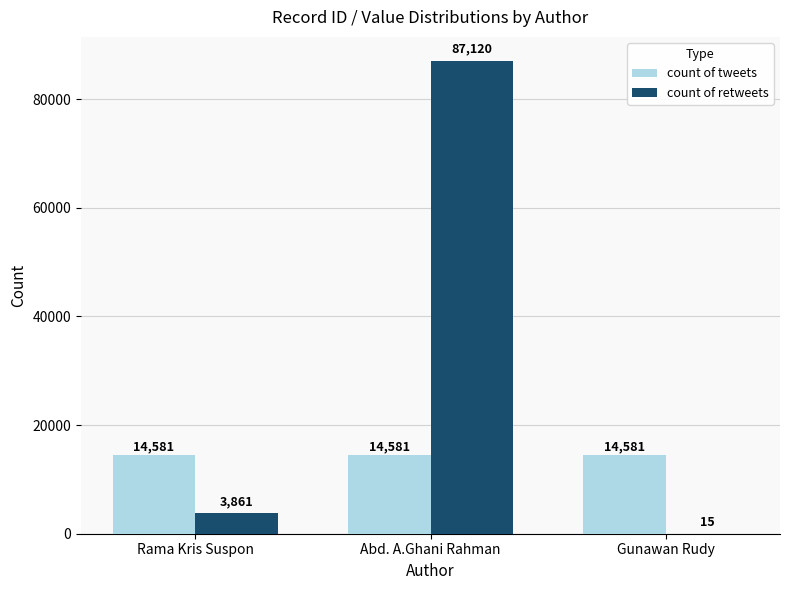

What is the sum of all count of retweets values?

90996